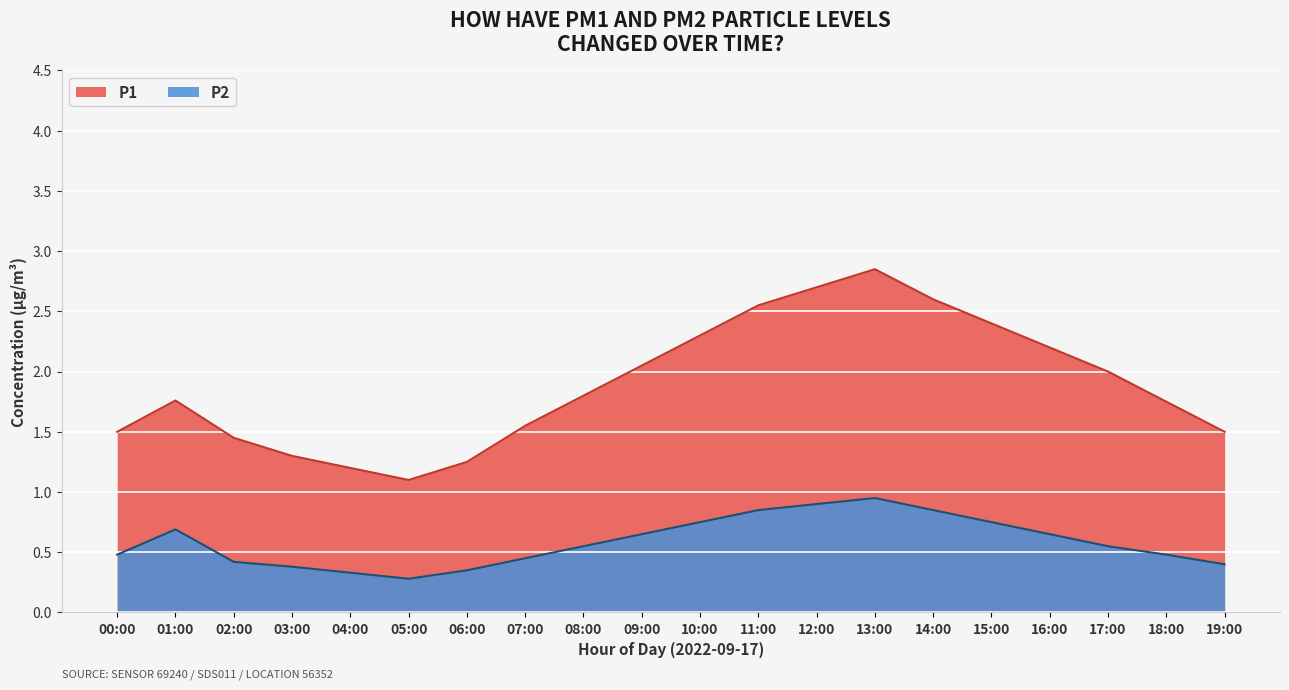

Where is the first local maximum for P2?

01:00